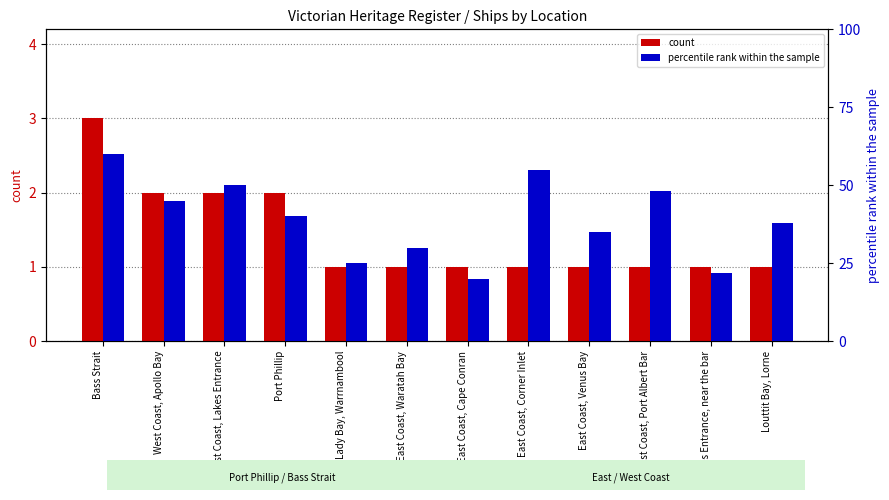

At how many categories does at least one series exceed 21?

11